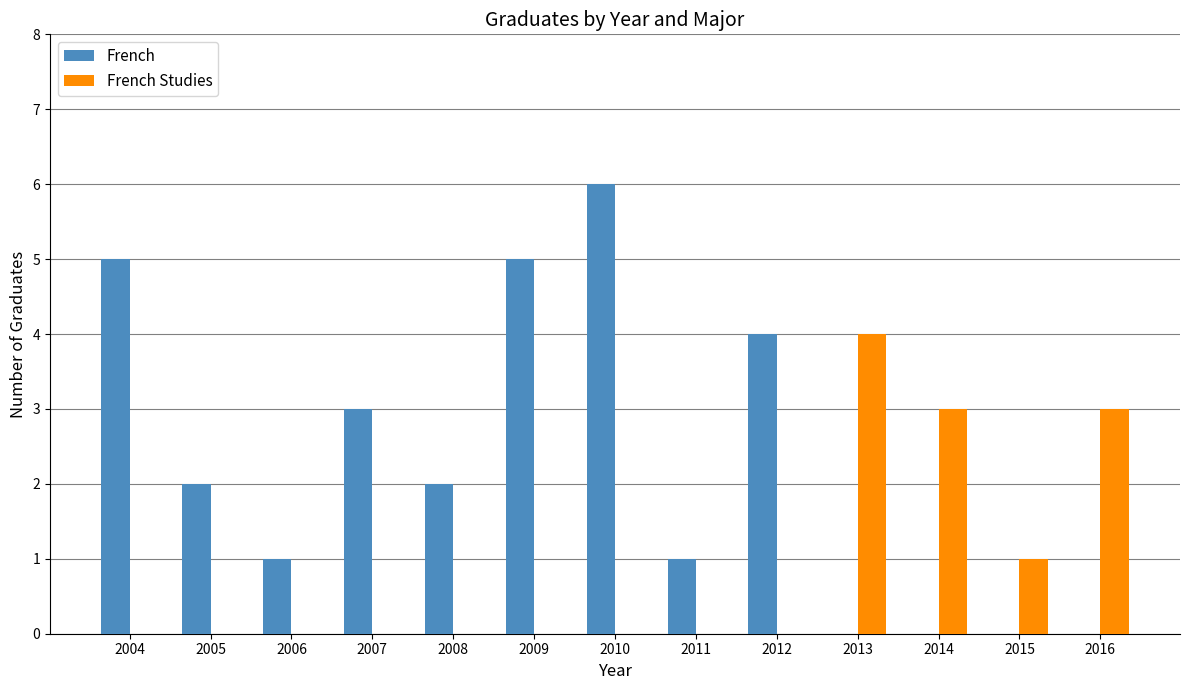

The French Studies series shows 0 at 2007. True or false?

True